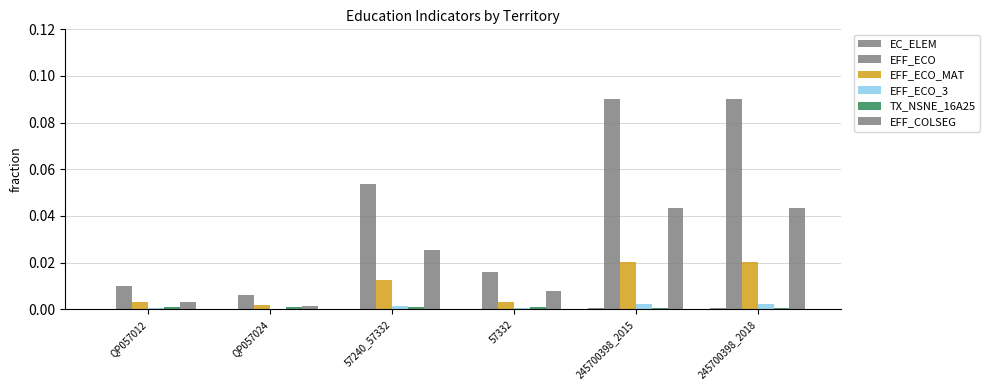

What is the label of the 3rd bar from the right?

57332